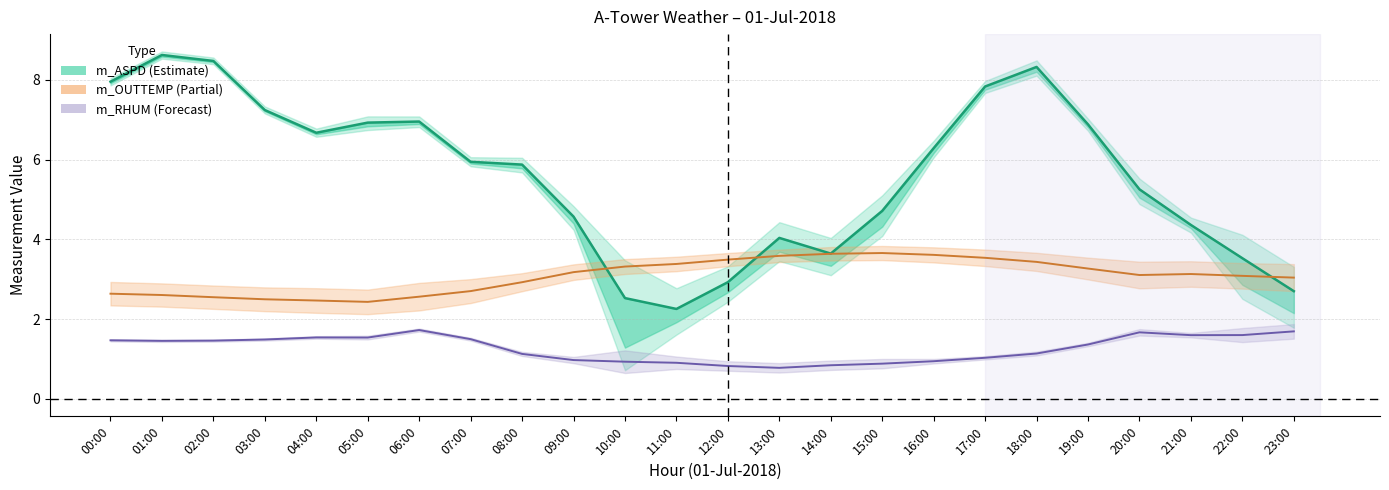

What is the spread (max minus min) of values at 18:00?

7.2